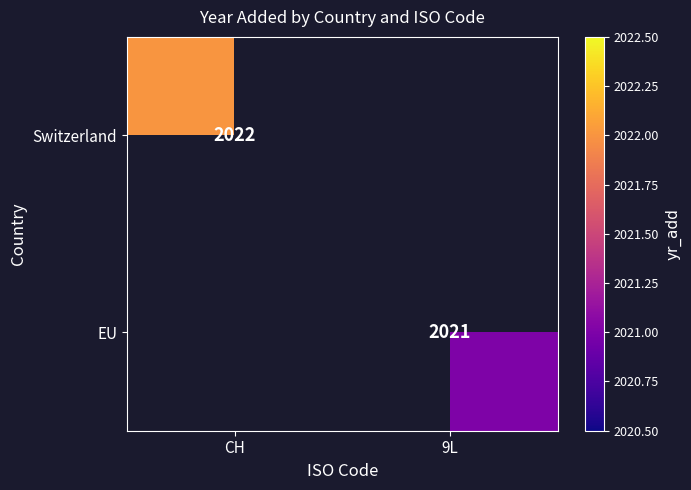

Between 9L and CH, which is larger?

CH